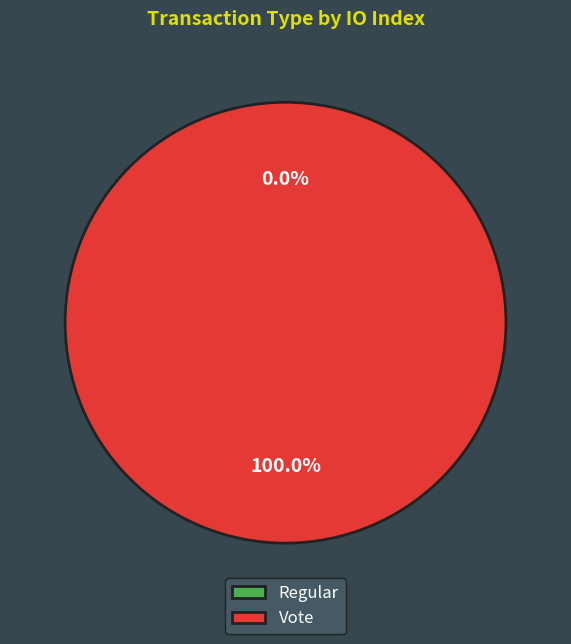

To the nearest percent, what is the average slice percentage?

50%